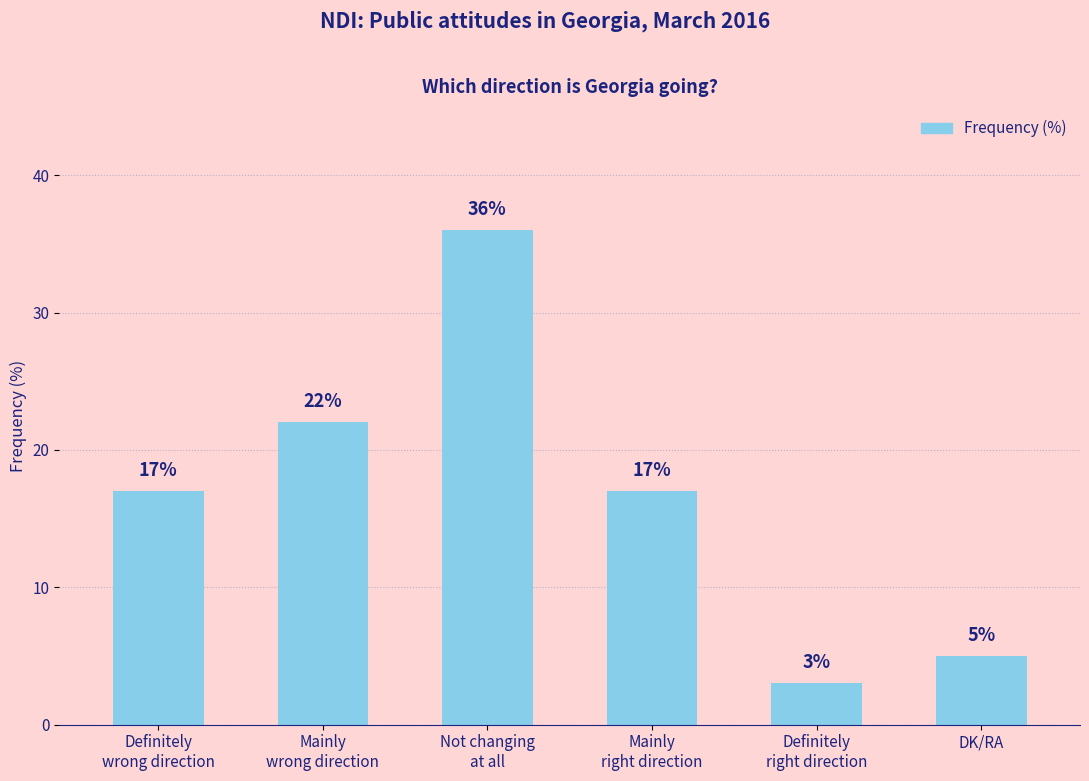

Which category has the lowest value across all series?

Definitely
right direction